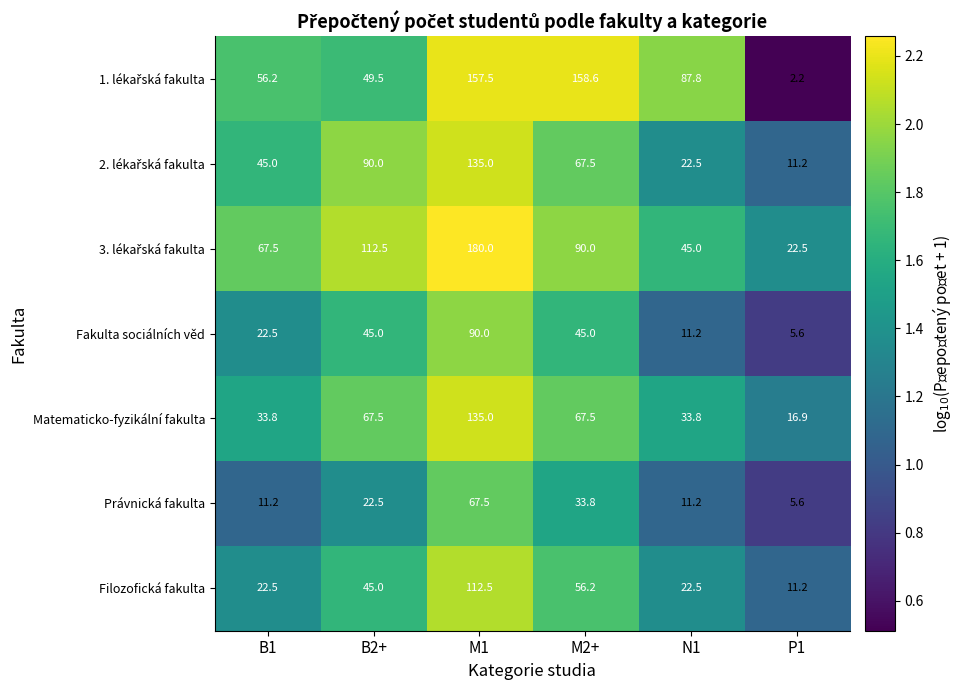

What is the greatest value displayed?

180.0